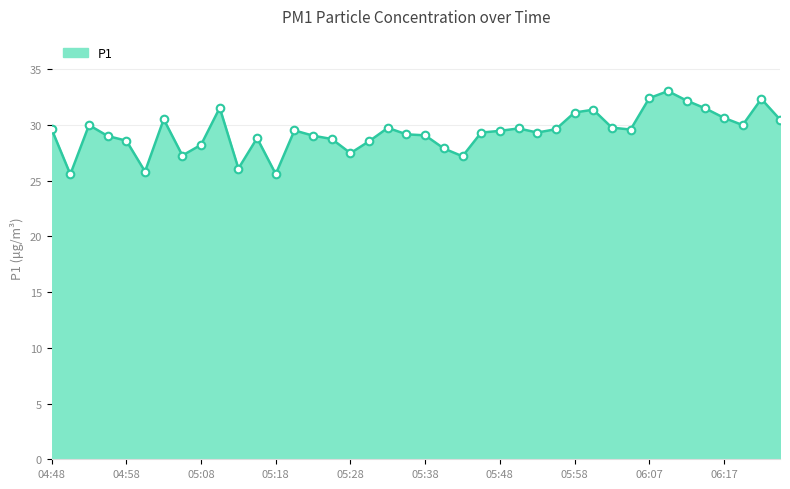

What is the difference between the maximum and minimum values?

7.5